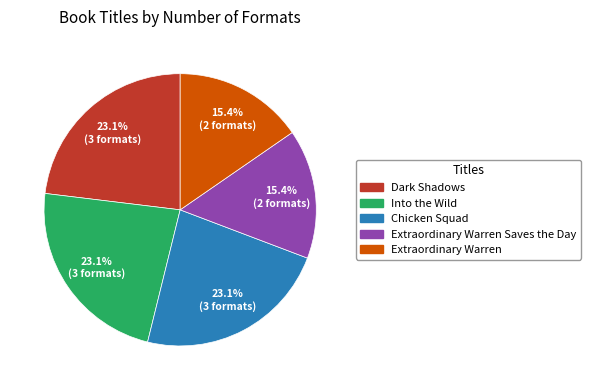

Is there any slice that represents more than half of the pie?

No